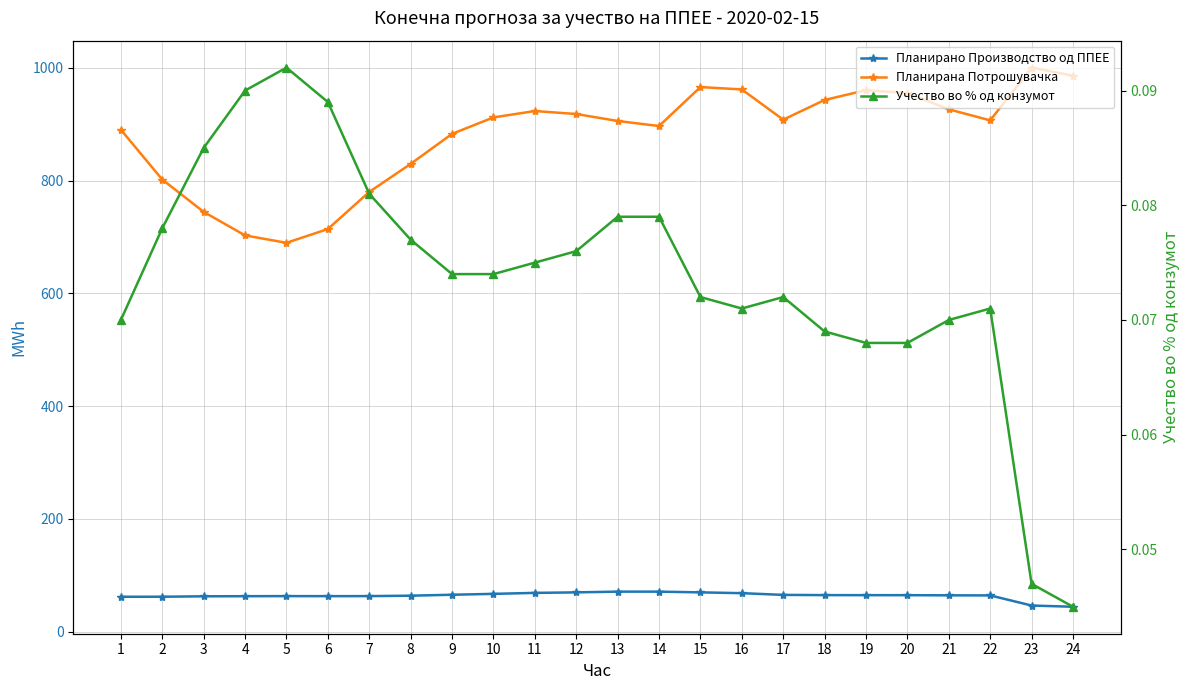

Reading left to right, list all the values displayed in this chart.

Планирано Производство од ППЕЕ: 62.1	62.2	62.9	63.1	63.3	63.2	63.3	64.0	65.7	67.3	69.0	69.9	71.2	71.2	69.9	68.5	65.4	65.0	65.0	64.9	64.7	64.5	46.6	44.4
Планирана Потрошувачка: 890.0	801.7	744.4	702.7	689.5	714.0	779.8	829.4	882.7	911.8	923.2	917.9	905.5	896.6	965.6	961.4	907.8	942.8	960.2	955.0	926.2	906.6	1000.1	985.7
Учество во % од конзумот: 0.1	0.1	0.1	0.1	0.1	0.1	0.1	0.1	0.1	0.1	0.1	0.1	0.1	0.1	0.1	0.1	0.1	0.1	0.1	0.1	0.1	0.1	0.0	0.0